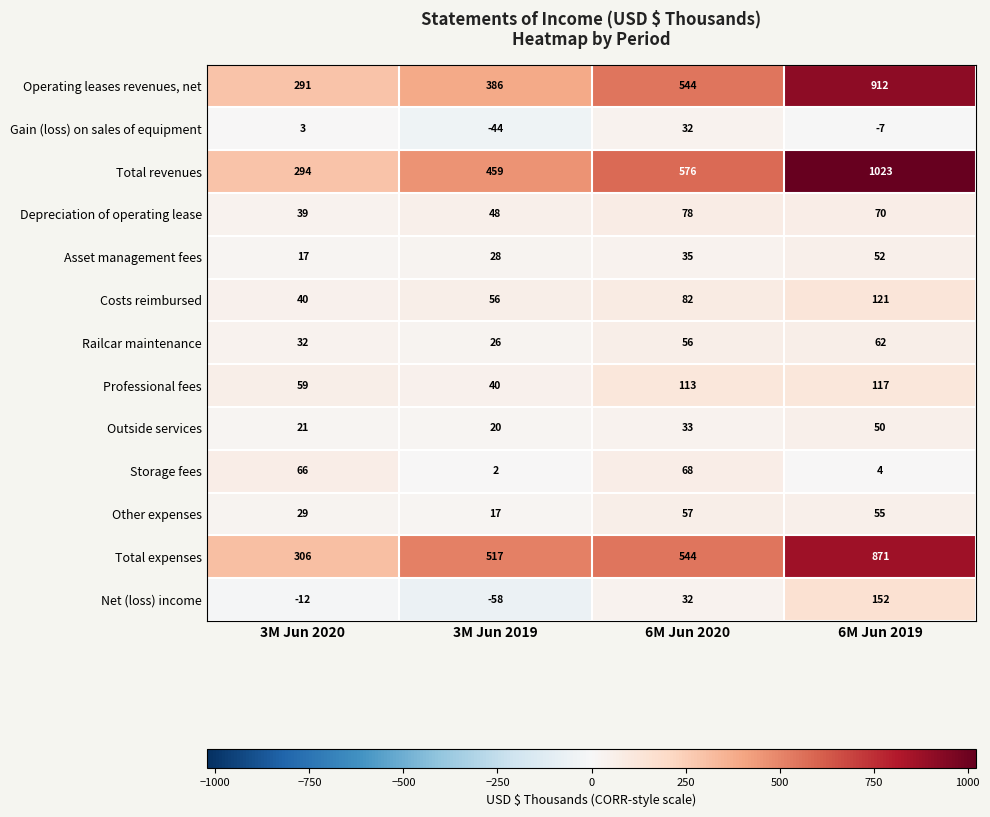

At which label does Net (loss) income reach its peak?

6M Jun 2019